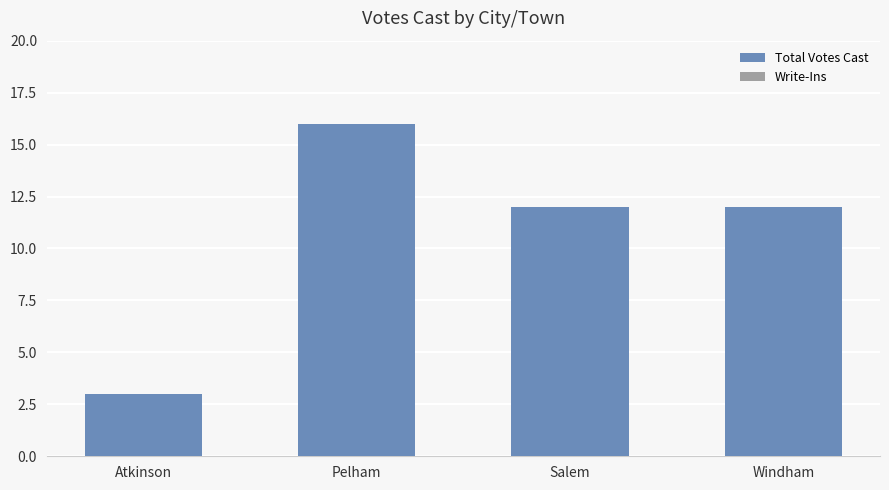

Reading left to right, what are all the values shown in this chart?

3	16	12	12